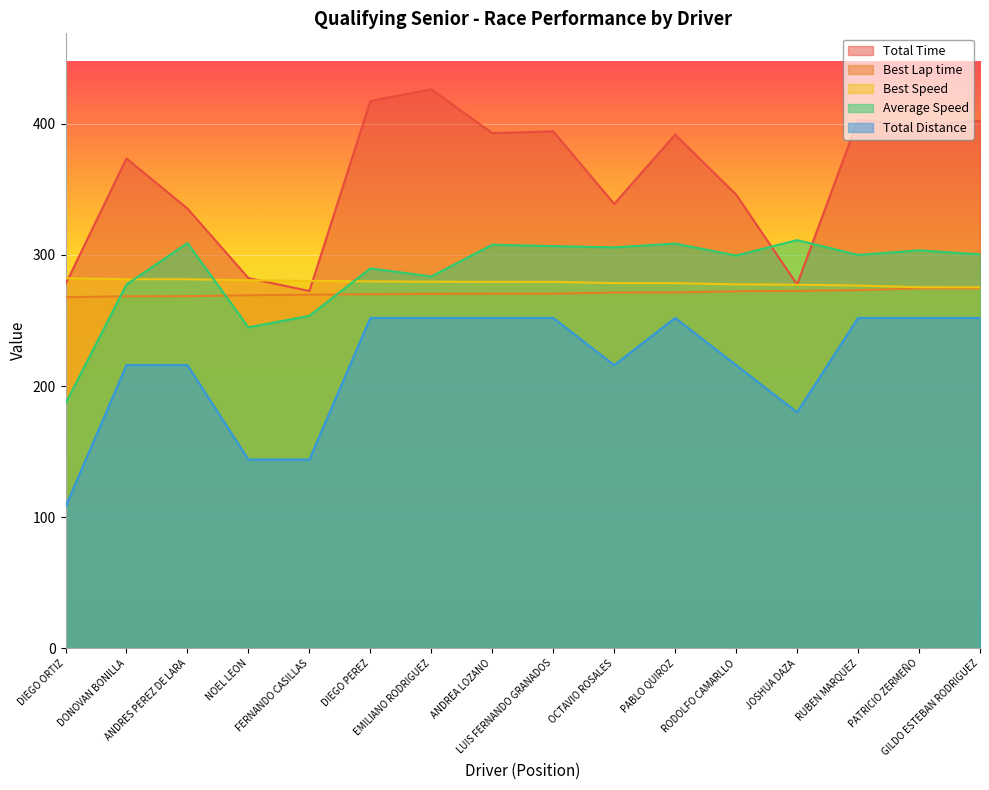

Is it true that Total Distance equals 34.5 at DIEGO ORTIZ?

False